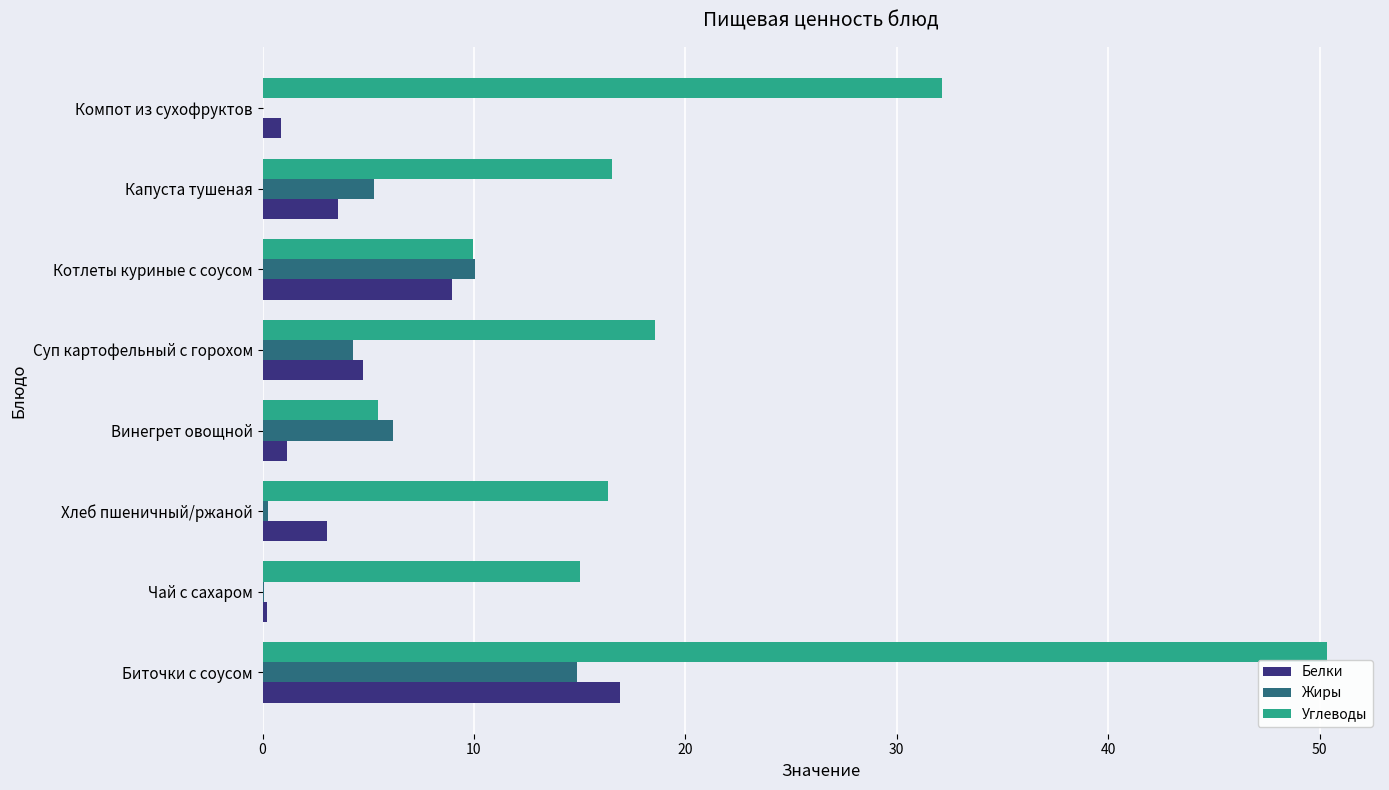

At which label is Углеводы closest to 27?

Компот из сухофруктов